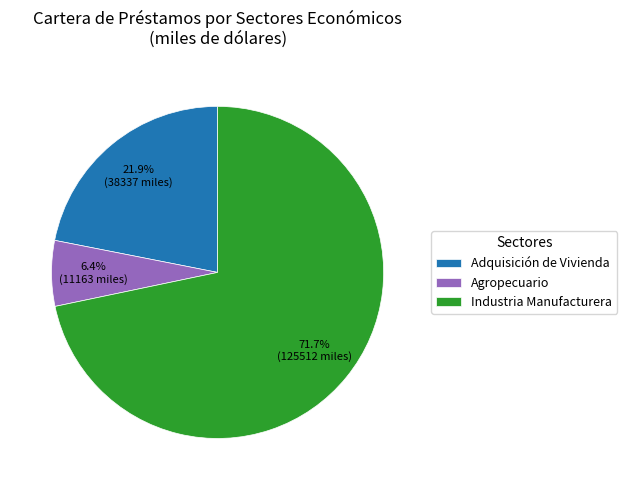

How many segments does this pie chart have?

3